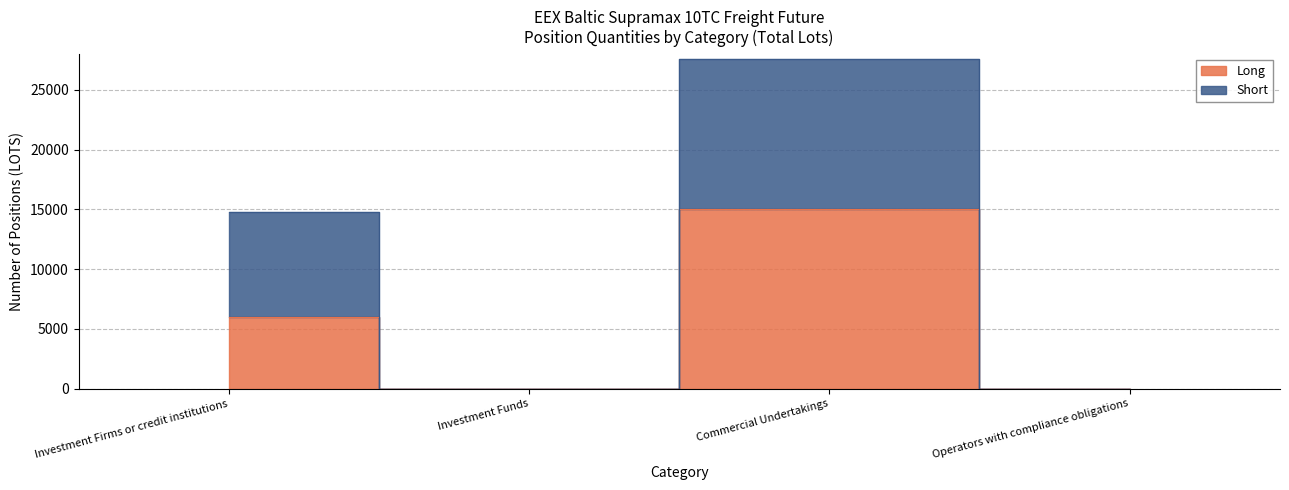

Is this an area chart (filled region under the line)?

No